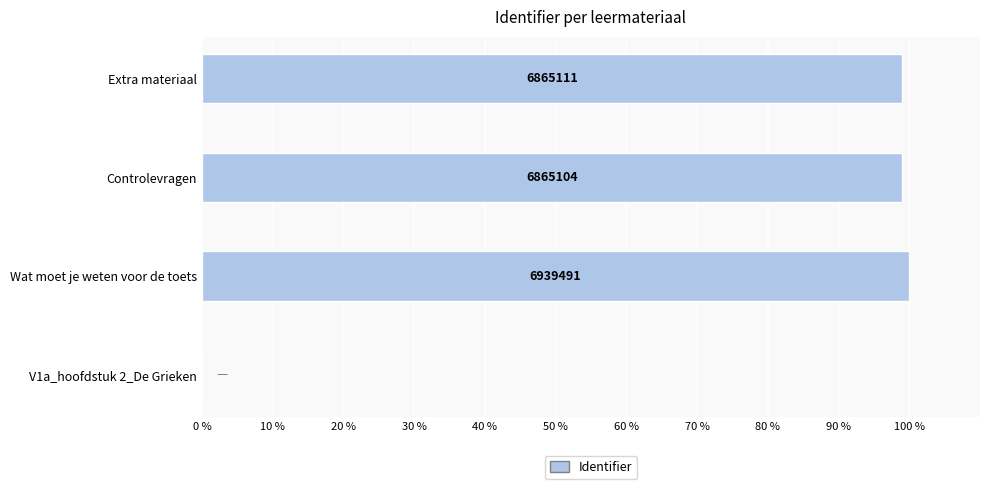

What is the sum of all values?

297.9